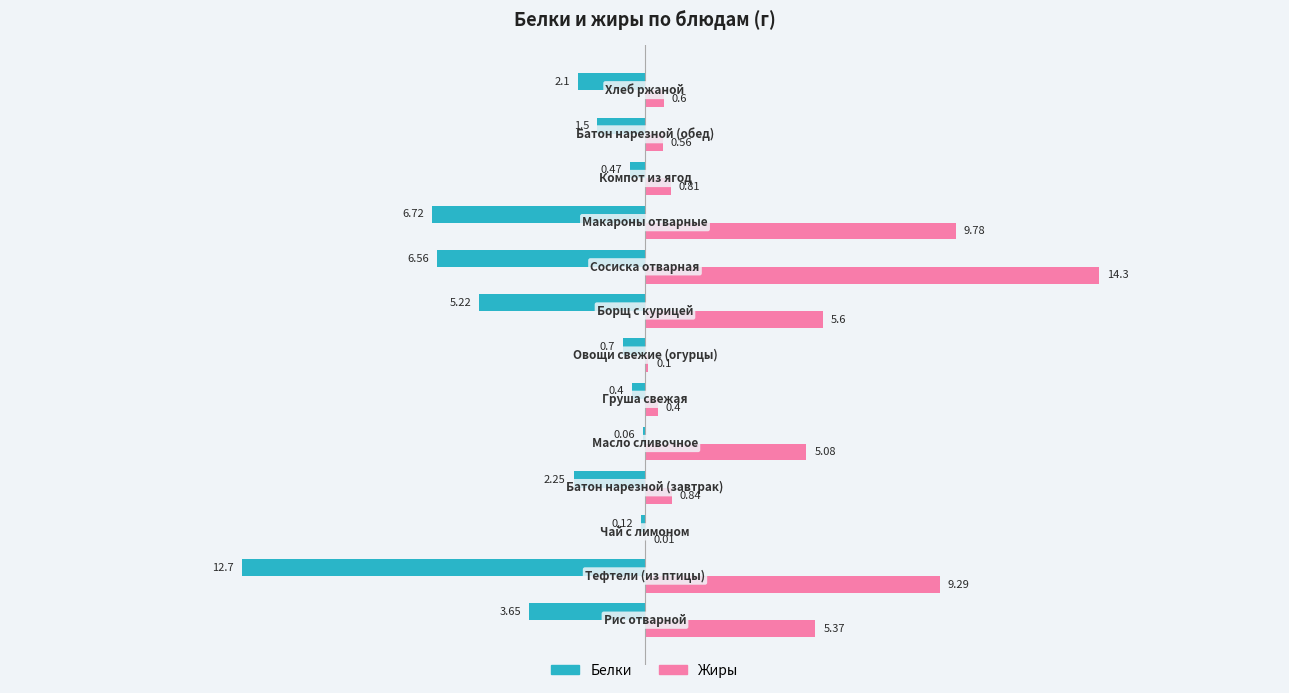

Which series has the largest total across all categories?

Жиры